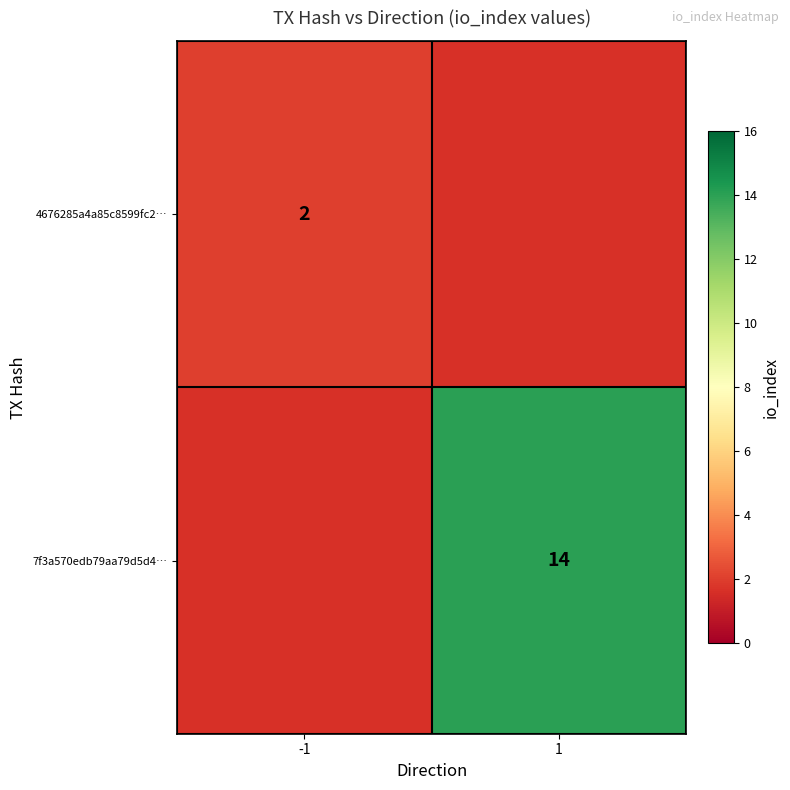

Which label corresponds to the largest value in the chart?

1